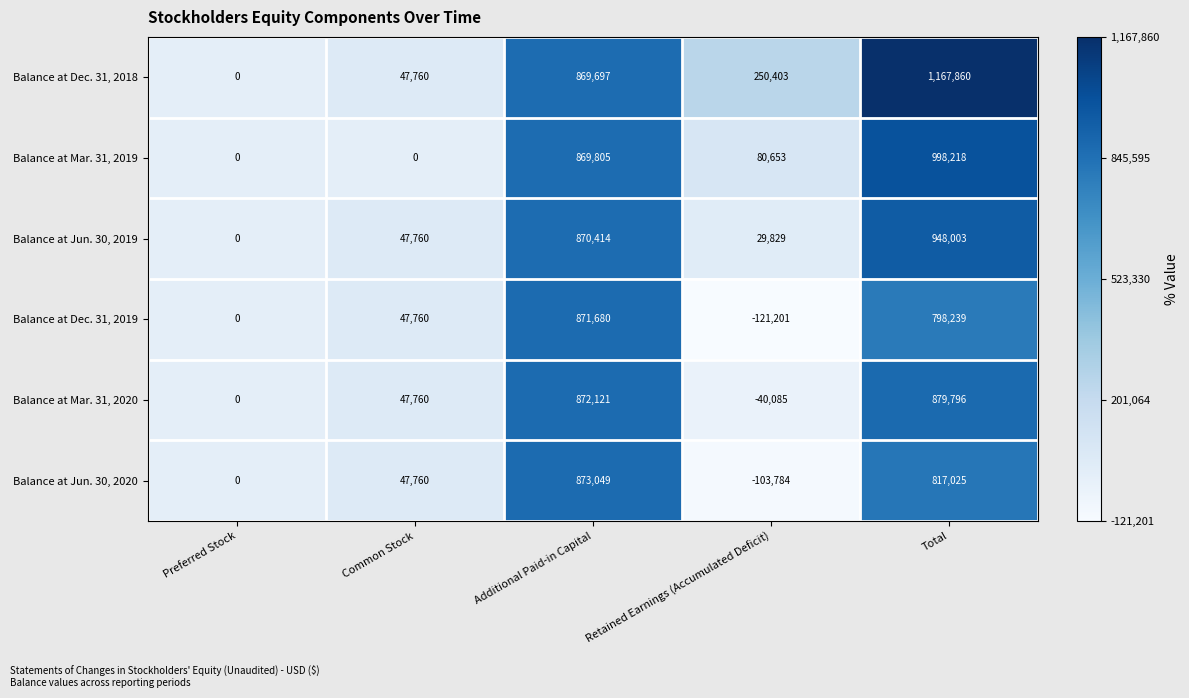

What is the difference between the Balance at Mar. 31, 2019 values at Additional Paid-in Capital and Preferred Stock?

869805